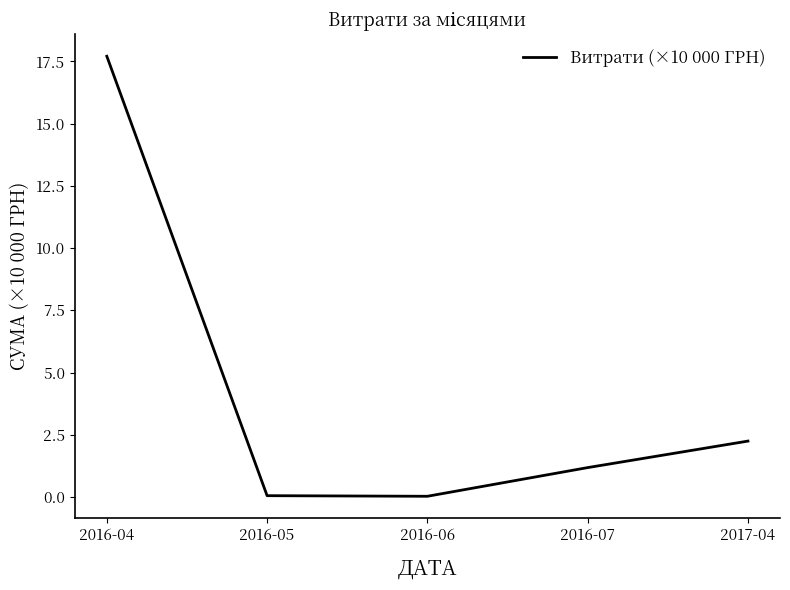

True or false: the data has more than 0 interior local peaks.

False